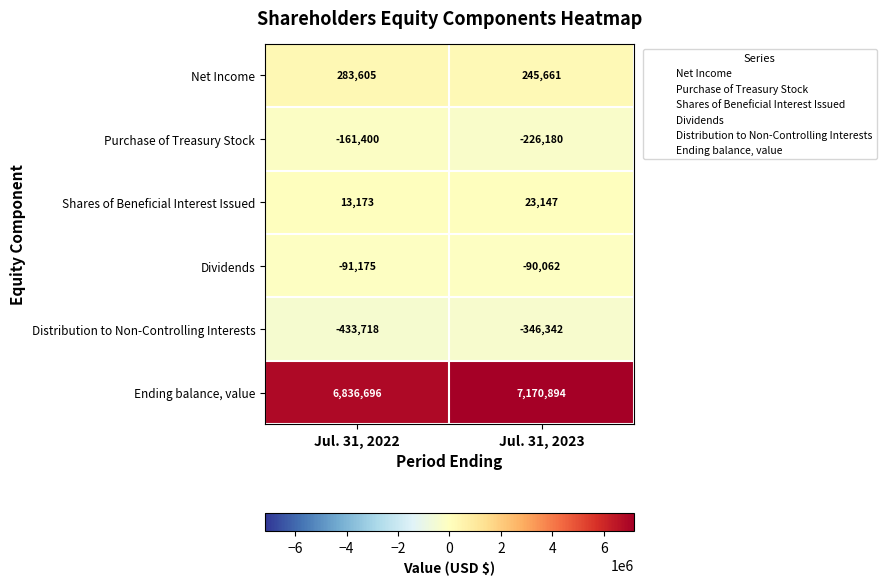

Reading left to right, extract all data points from this chart.

Net Income: 283605	245661
Purchase of Treasury Stock: -161400	-226180
Shares of Beneficial Interest Issued: 13173	23147
Dividends: -91175	-90062
Distribution to Non-Controlling Interests: -433718	-346342
Ending balance, value: 6836696	7170894